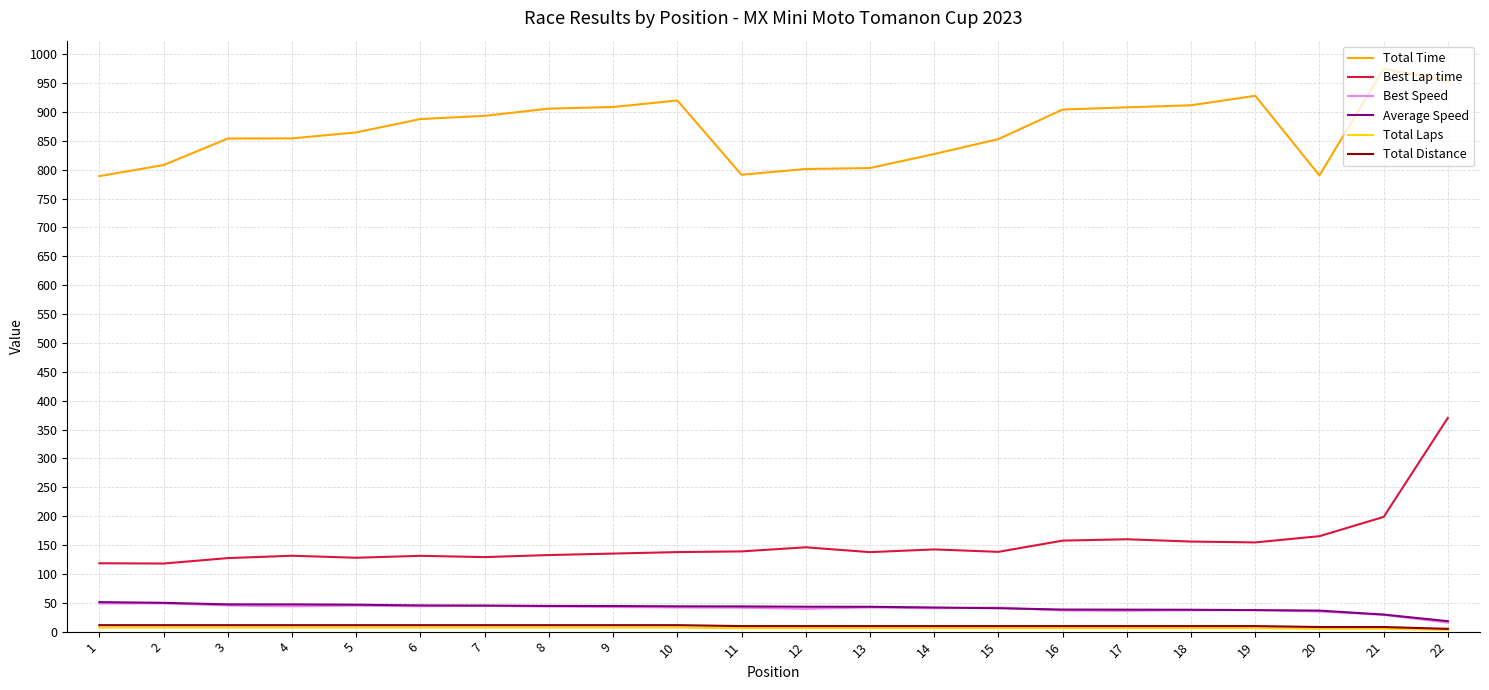

What is the difference between the highest and lowest values at 18?

905.6